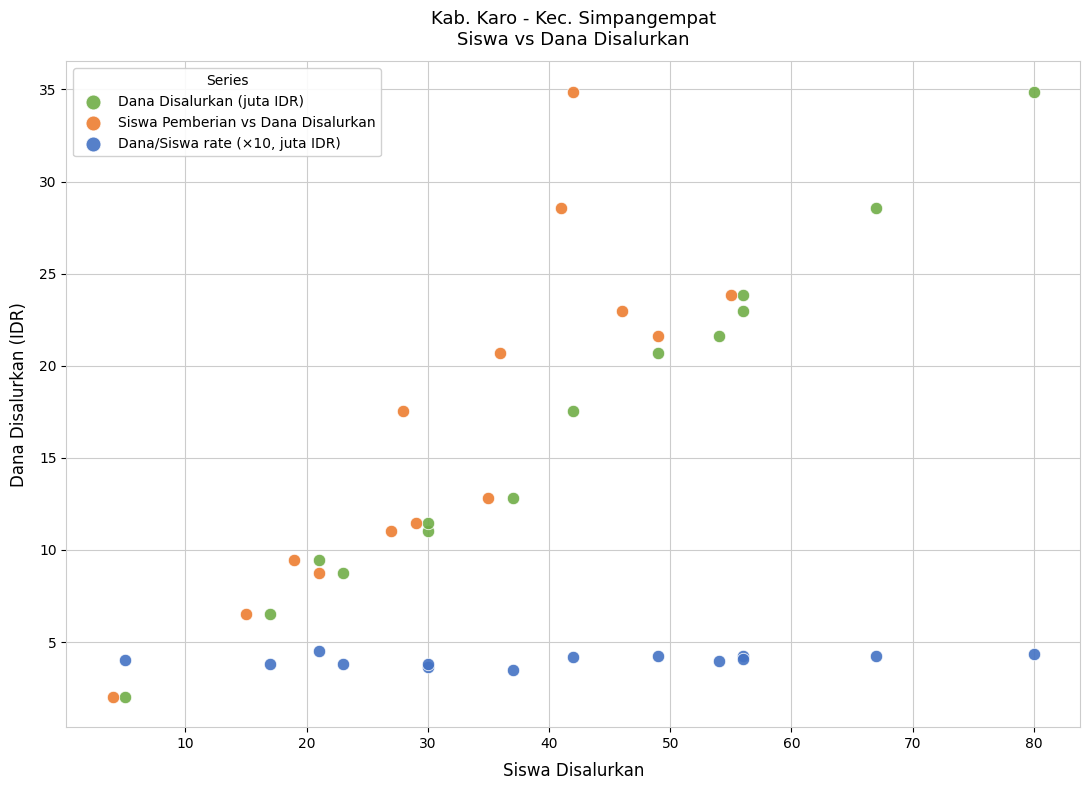

What are all the series names shown in the legend?

Dana Disalurkan (juta IDR), Siswa Pemberian vs Dana Disalurkan, Dana/Siswa rate (×10, juta IDR)